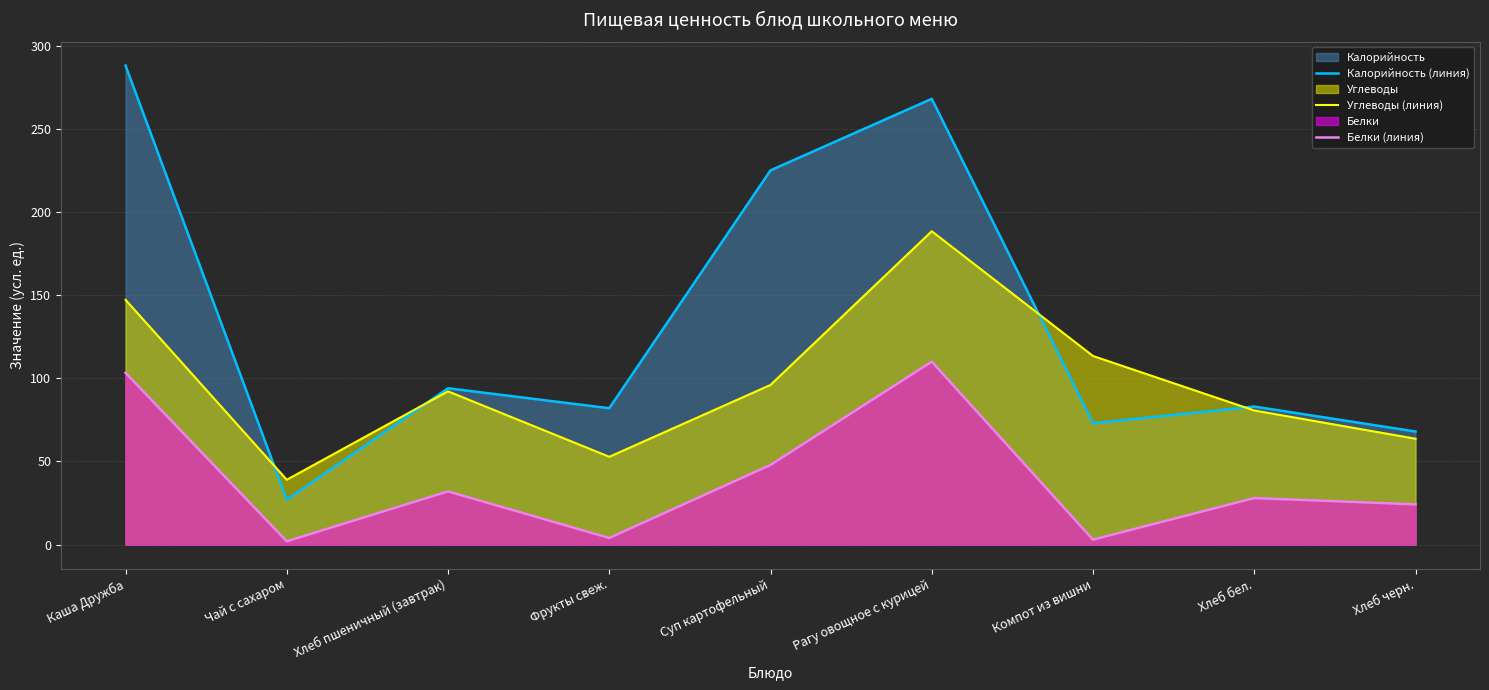

How many lines are shown in the chart?

3